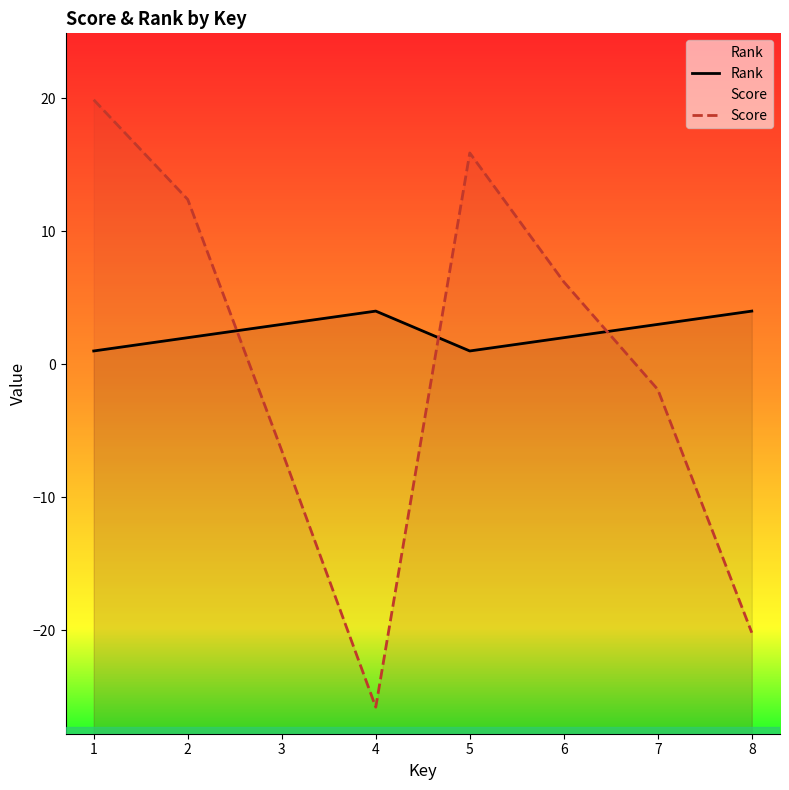

True or false: Rank has a value of 0.8 at 2.

False